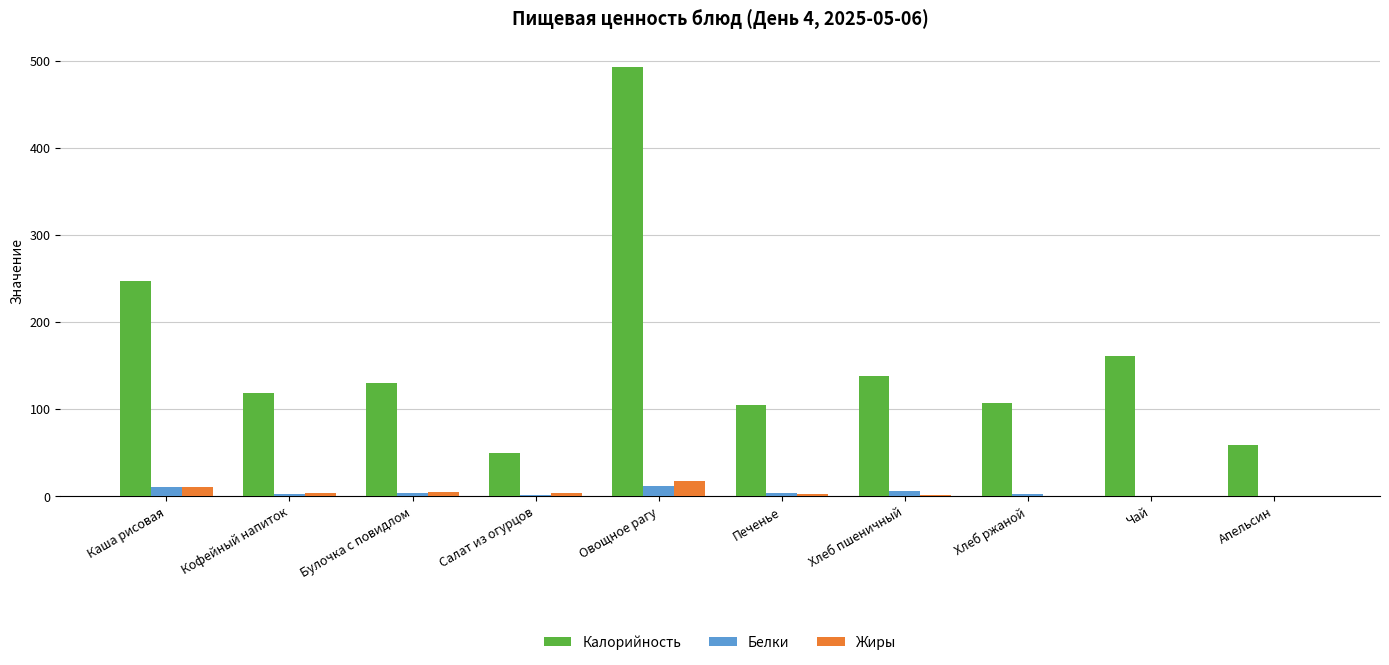

How many distinct data groups are displayed?

3